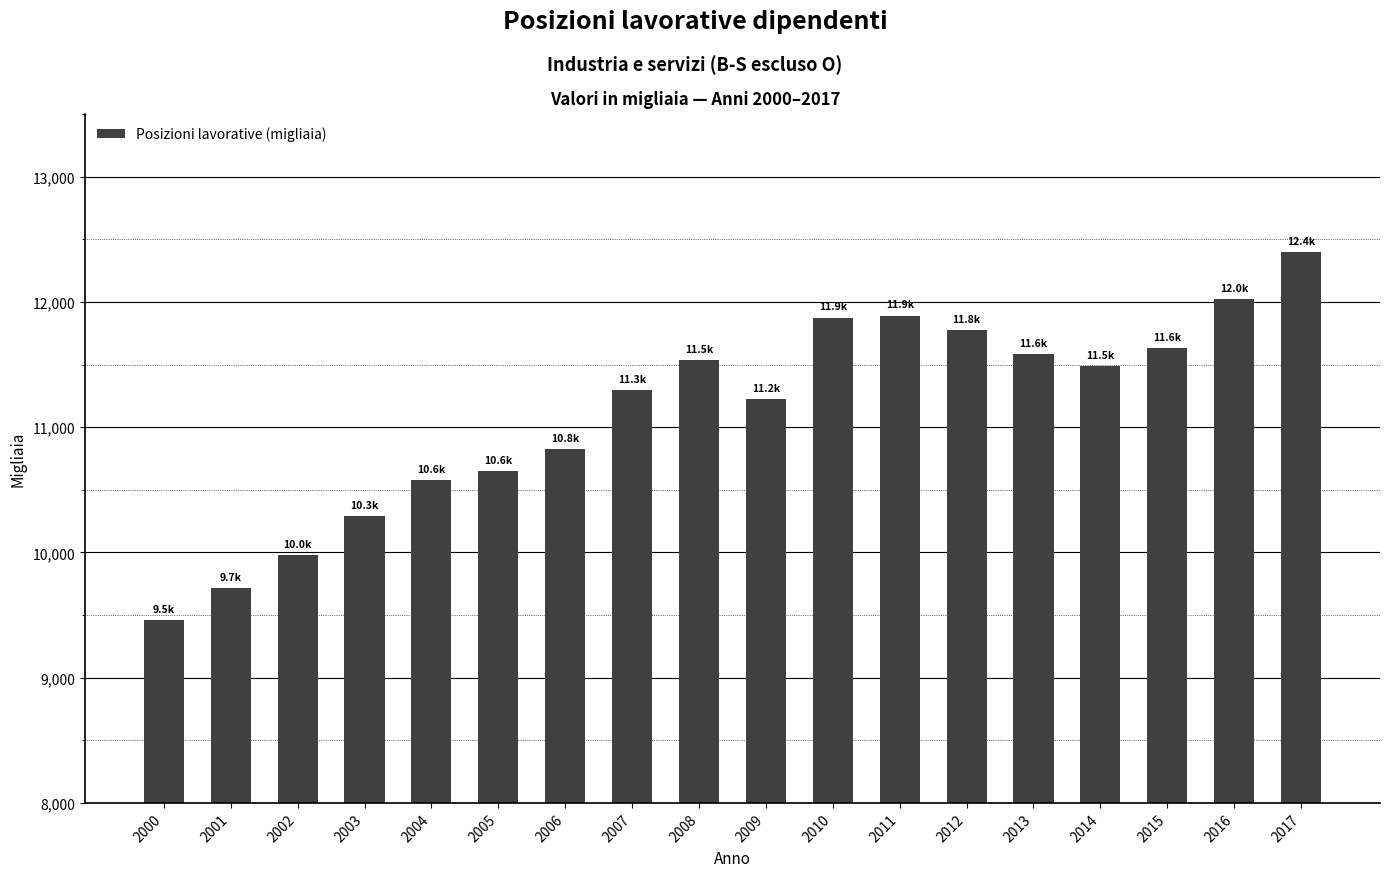

At which category does the chart reach its minimum across all series?

2000